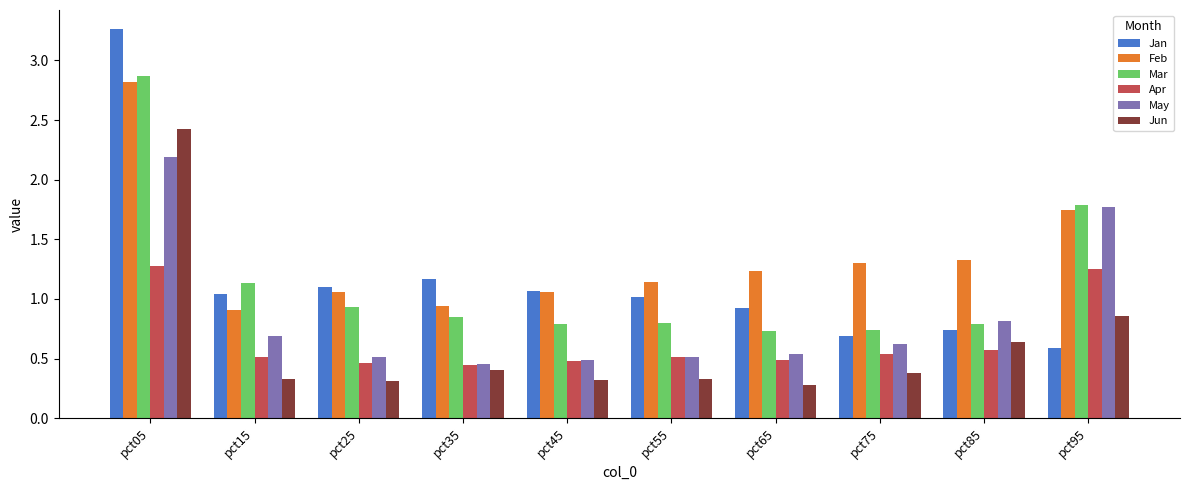

What is the sum of all Jan values?

11.6